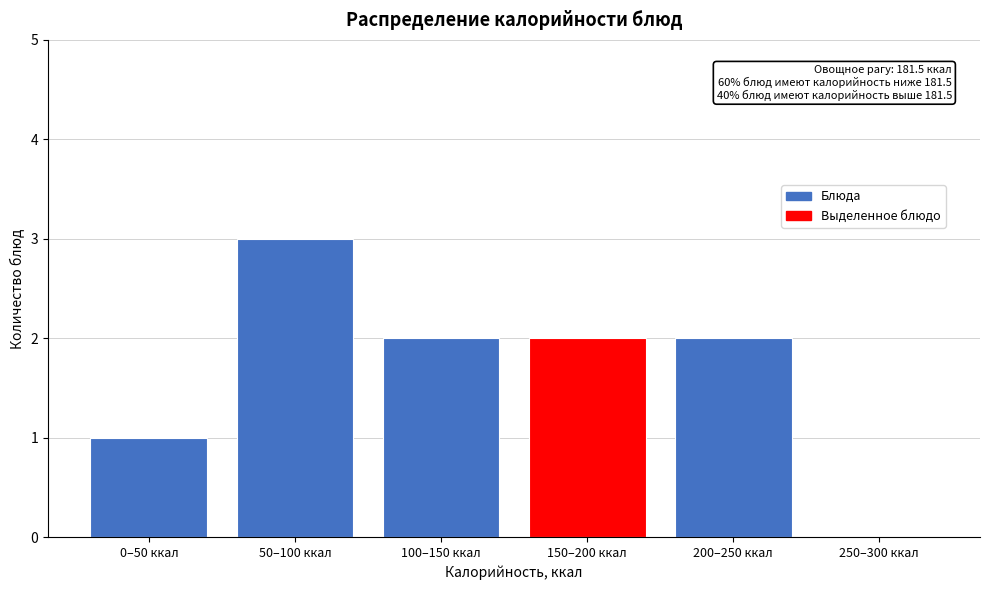

Reading right to left, extract all data points from this chart.

250–300 ккал=0	200–250 ккал=2	150–200 ккал=2	100–150 ккал=2	50–100 ккал=3	0–50 ккал=1